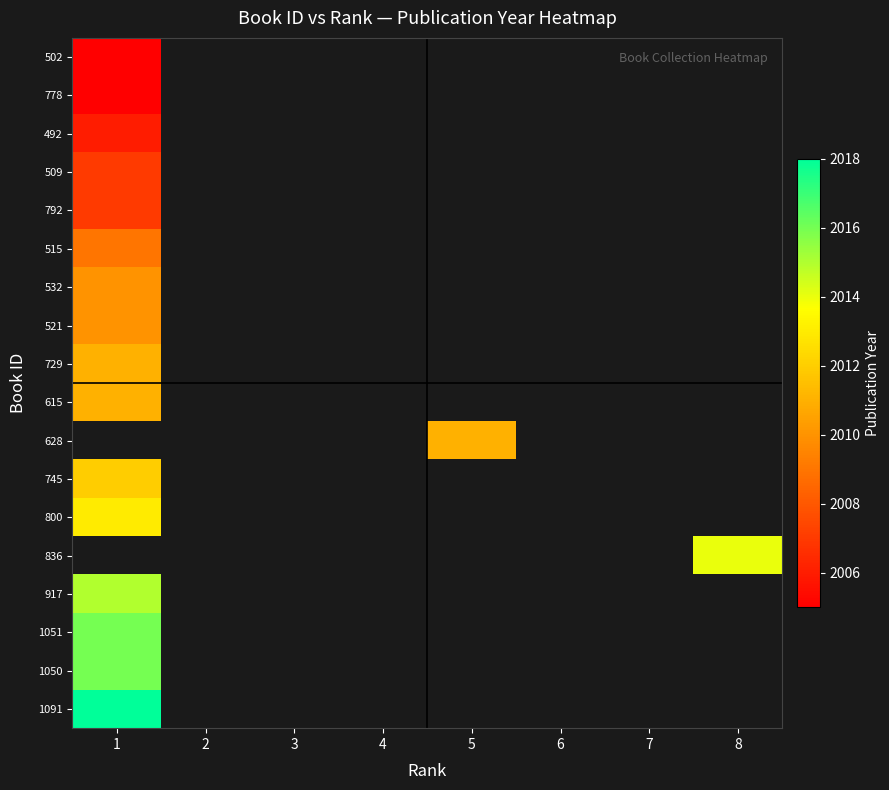

What is the approximate value of 1051 at 1?

2016.0